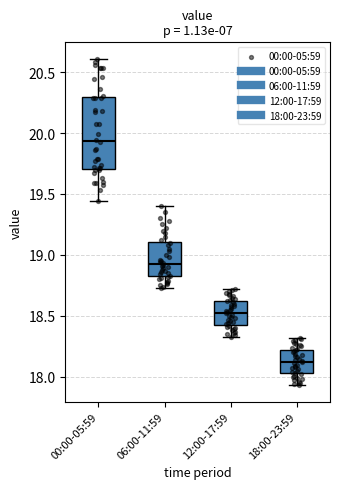

Comparing the boxes themselves (not the whiskers), which one is the tallest?

00:00-05:59